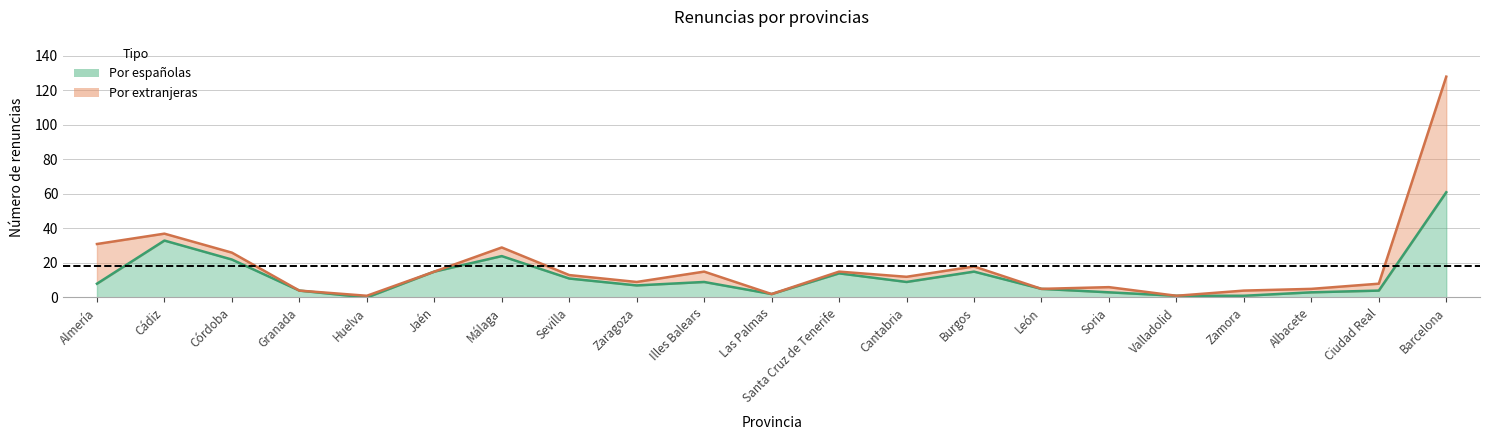

The chart shows a value of 3 at Soria. True or false?

True